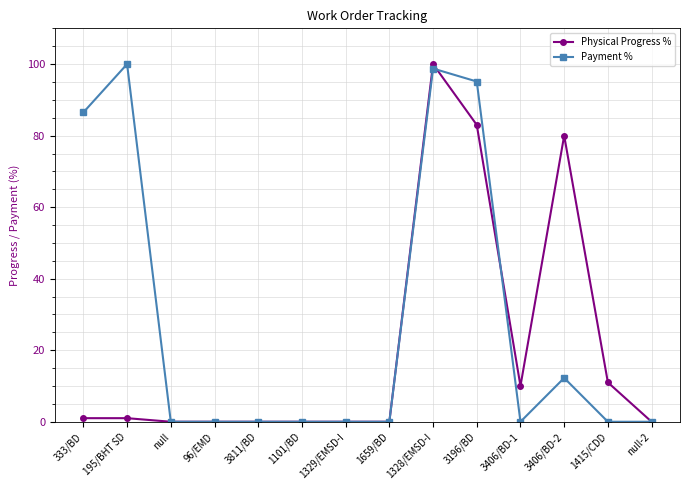

At which category is the sum across all series the highest?

1328/EMSD-I